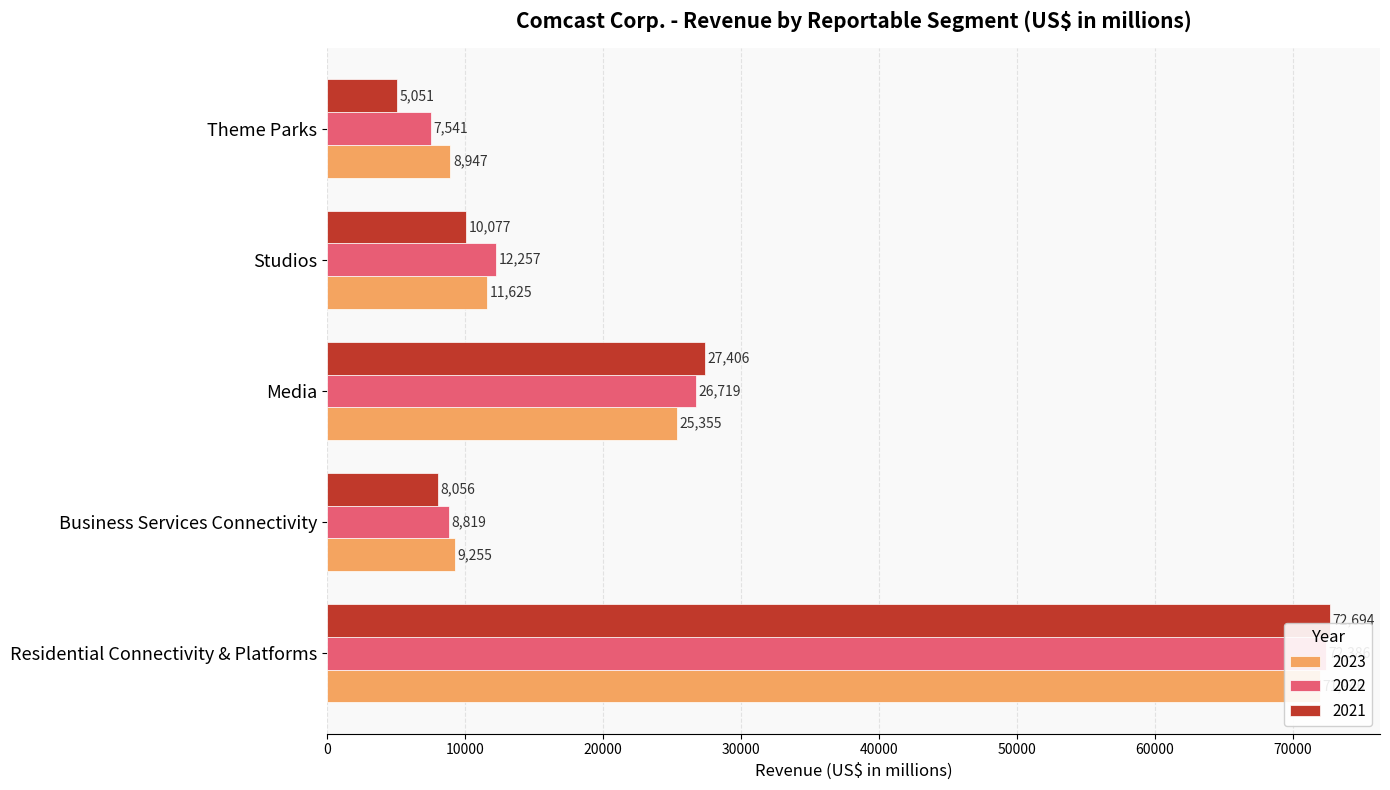

What is the lowest value of the 2023 series?

8947